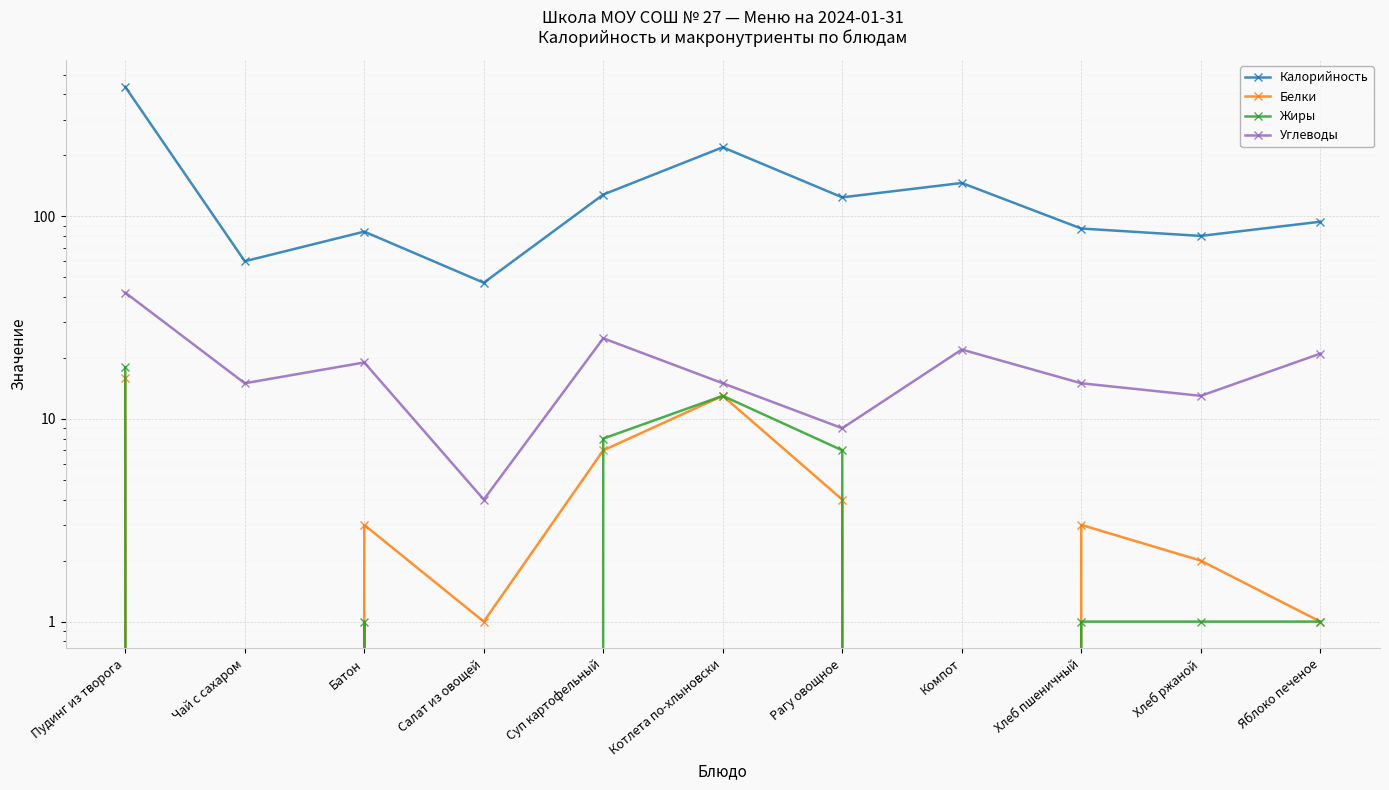

What is the difference between the Углеводы values at Котлета по-хлыновски and Компот?

7